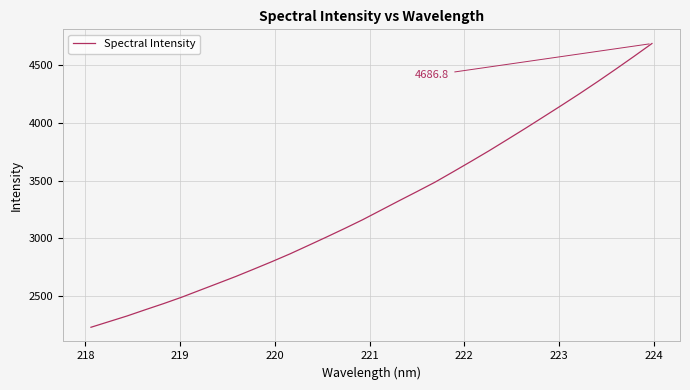

What is the greatest value displayed?

4686.8